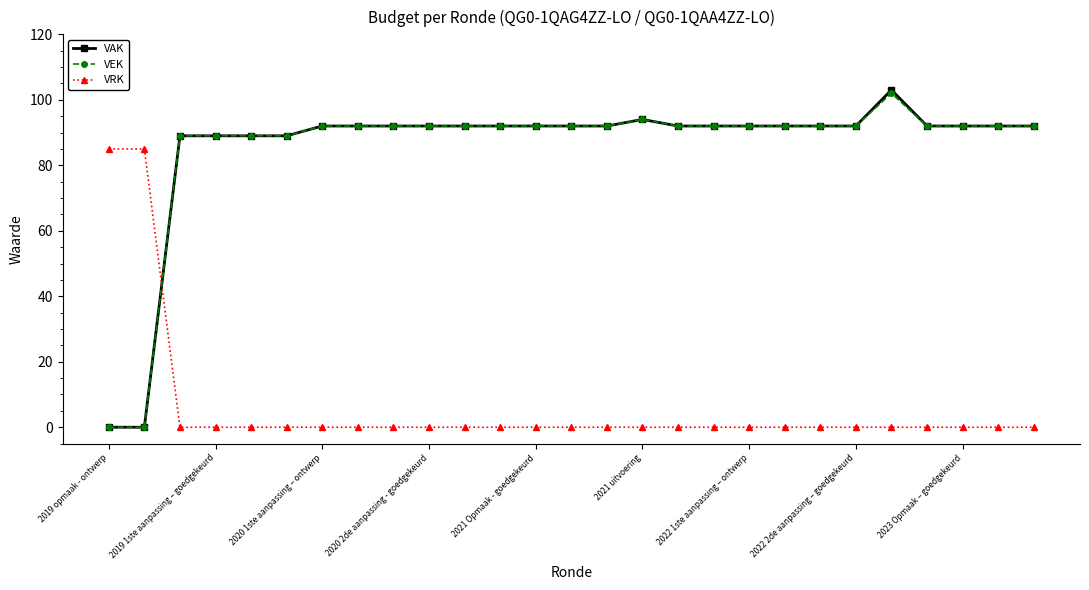

Which series has the largest range (max minus min)?

VAK